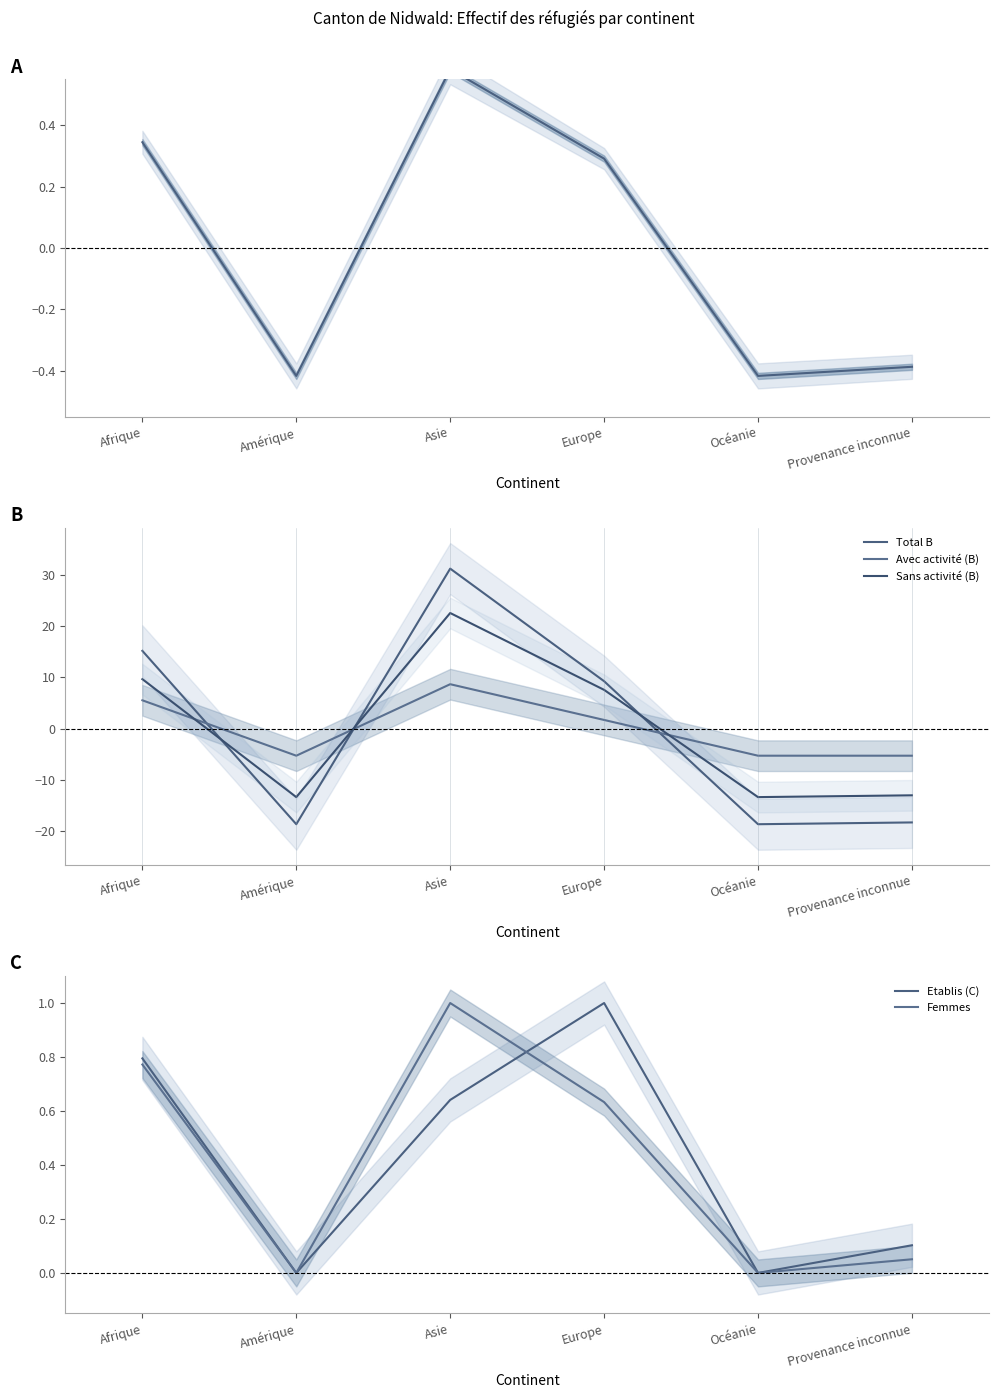

What is the value of the Sans activité (B) point at the 6th from the left?

-13.1